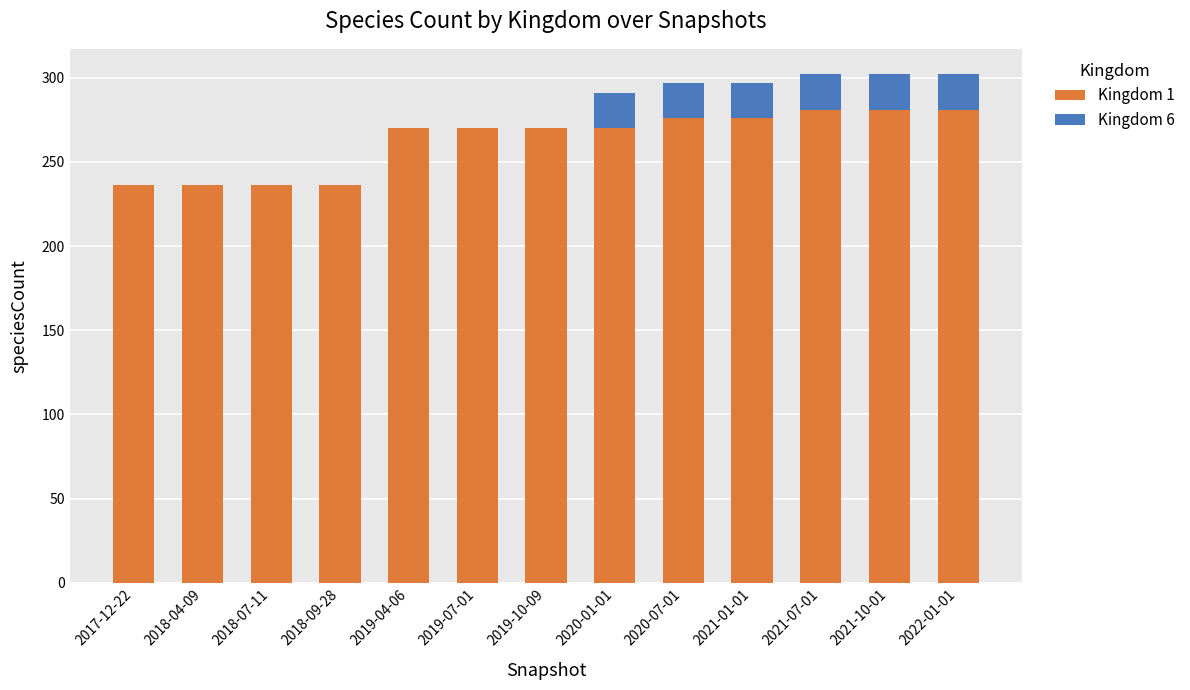

What is the total value across all series at 2021-10-01?

302